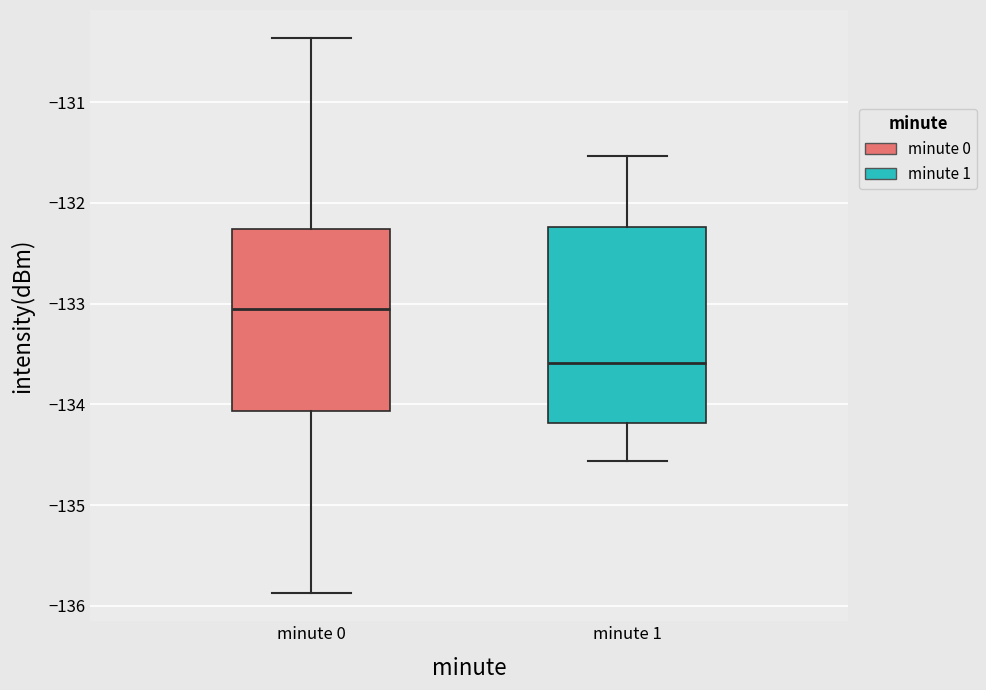

Reading left to right, transcribe this box plot: for each box, give where its median line is, the range the box spans, and where its two whiskers end, as read against the y-axis. The values are not printed on the chart, so give them approximately, as read against the axis.

minute 0: median -133.1, box -134.1 to -132.3, whiskers -135.9 to -130.4
minute 1: median -133.6, box -134.2 to -132.2, whiskers -134.6 to -131.5